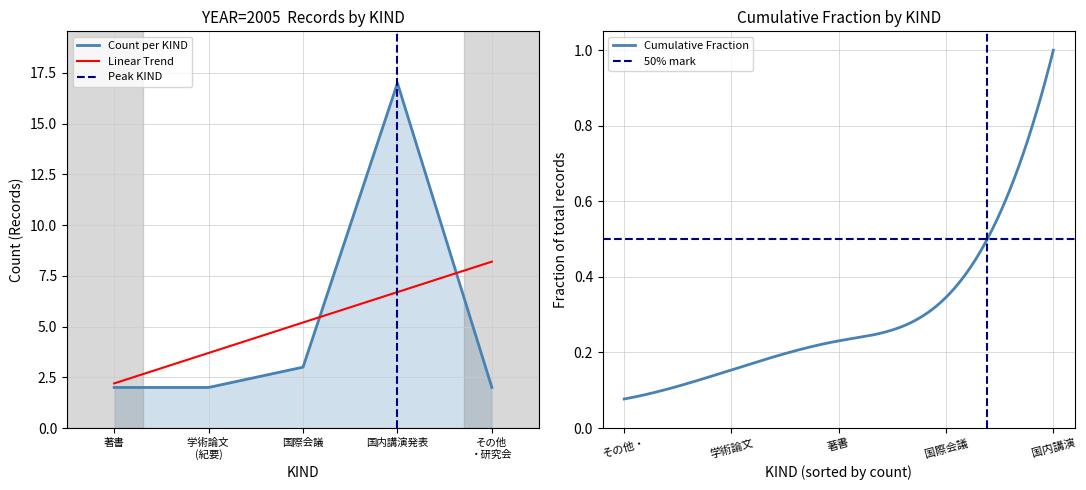

How many lines are shown in the chart?

5